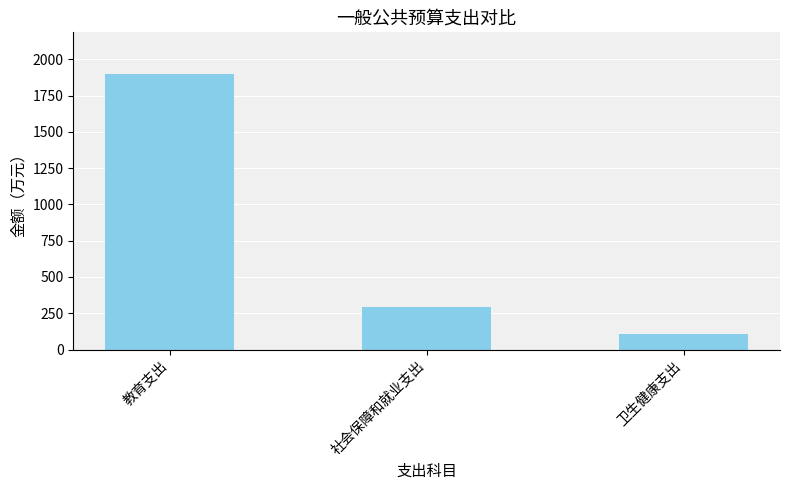

What position from the left is 社会保障和就业支出?

2